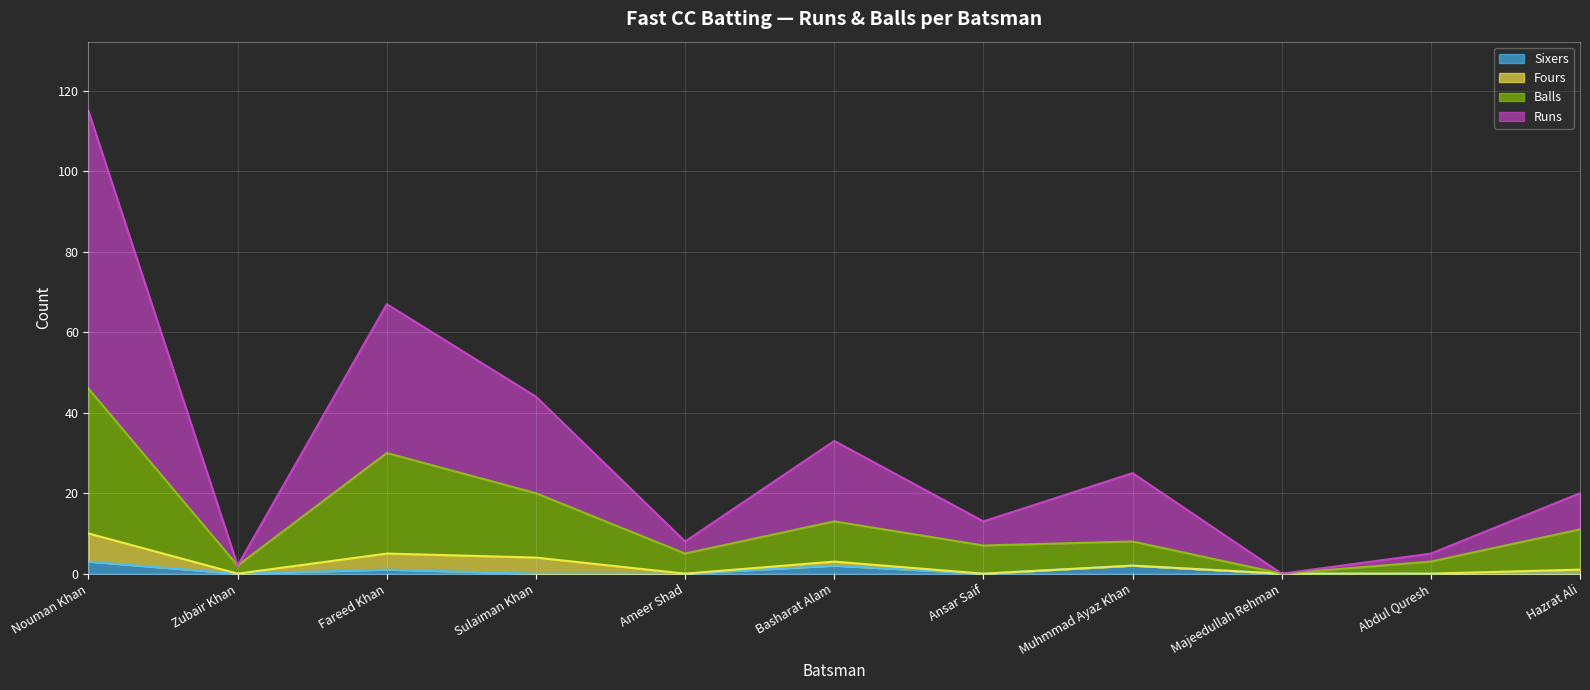

The value of Balls at Ameer Shad is 5. True or false?

True